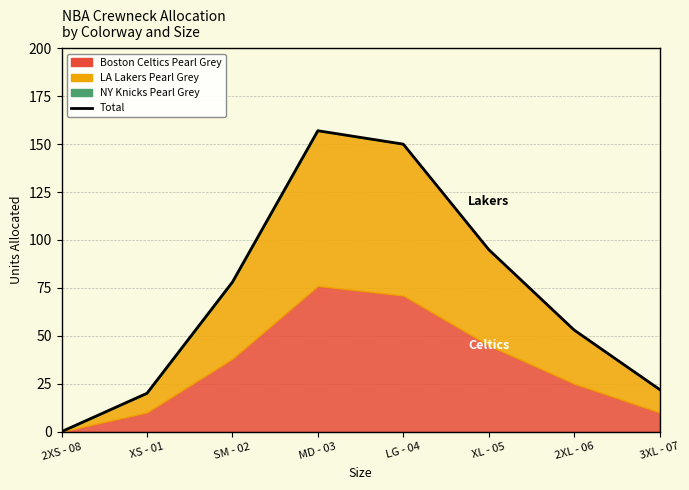

What is the difference between the maximum and minimum values?

157